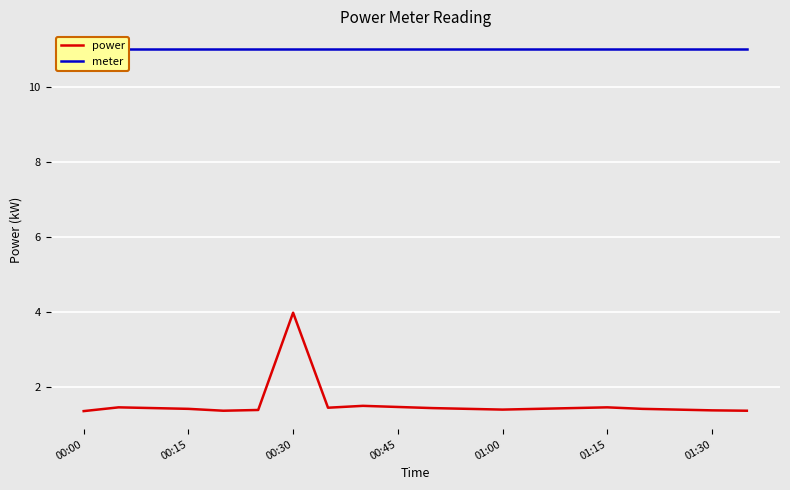

Which series has the widest spread of values?

power